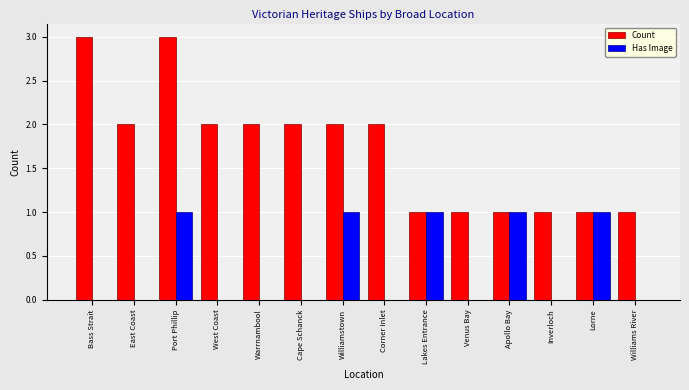

What are all the series names shown in the legend?

Count, Has Image